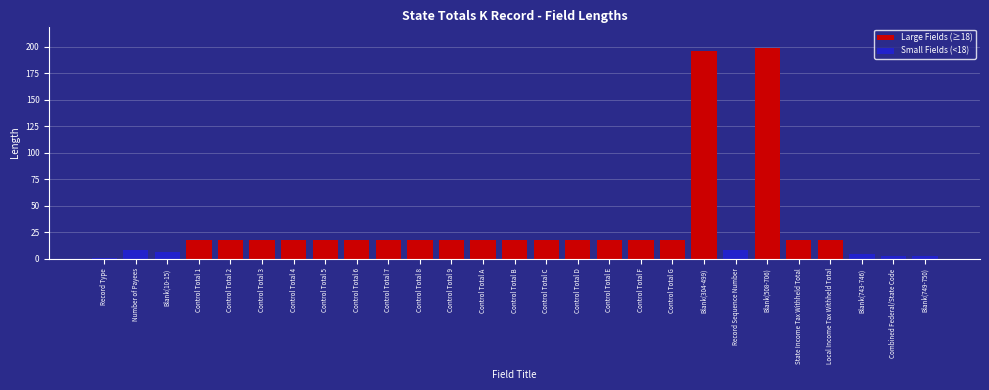

What is the value of the Large Fields (≥18) bar at the 19th from the left?

18